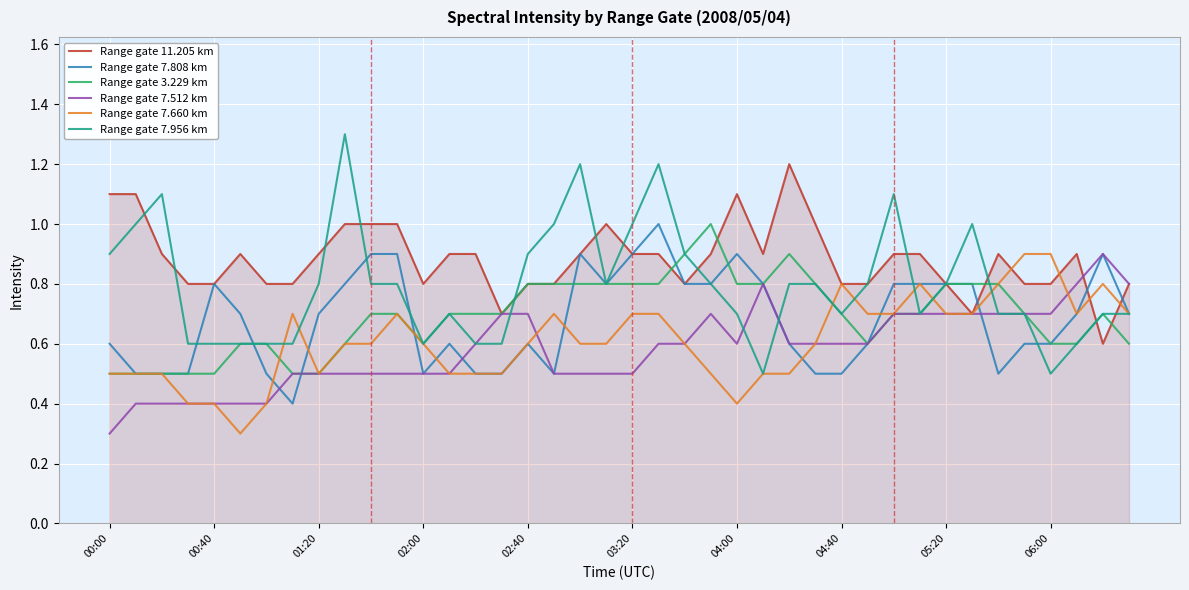

What is the lowest value of the Range gate 3.229 km series?

0.5